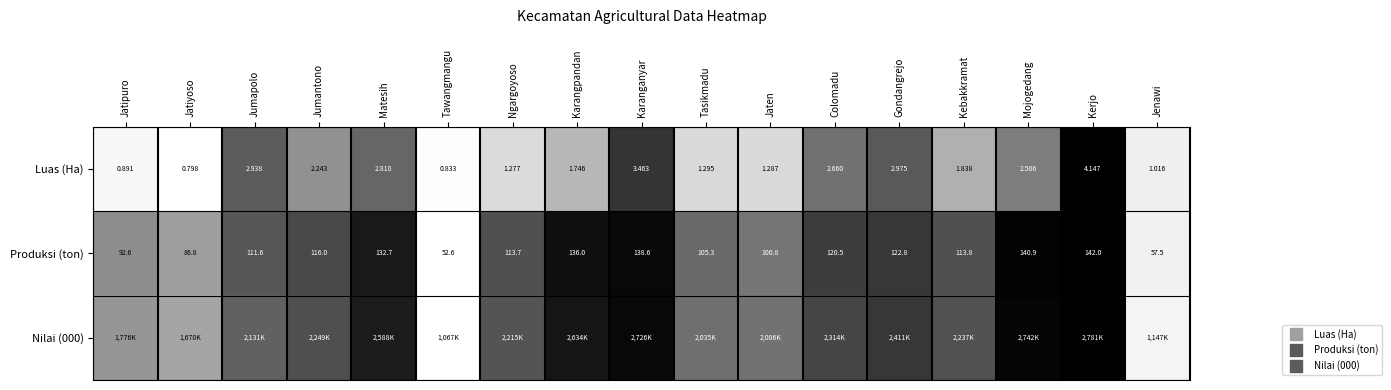

At which label does Produksi (ton) reach its minimum?

Tawangmangu